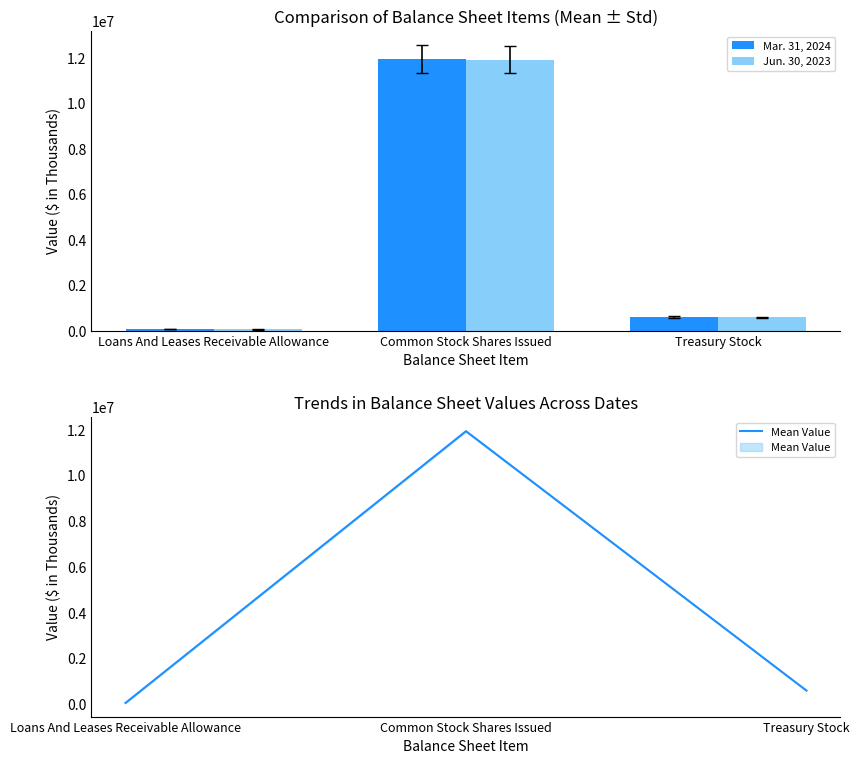

Does the chart contain stacked bars?

No